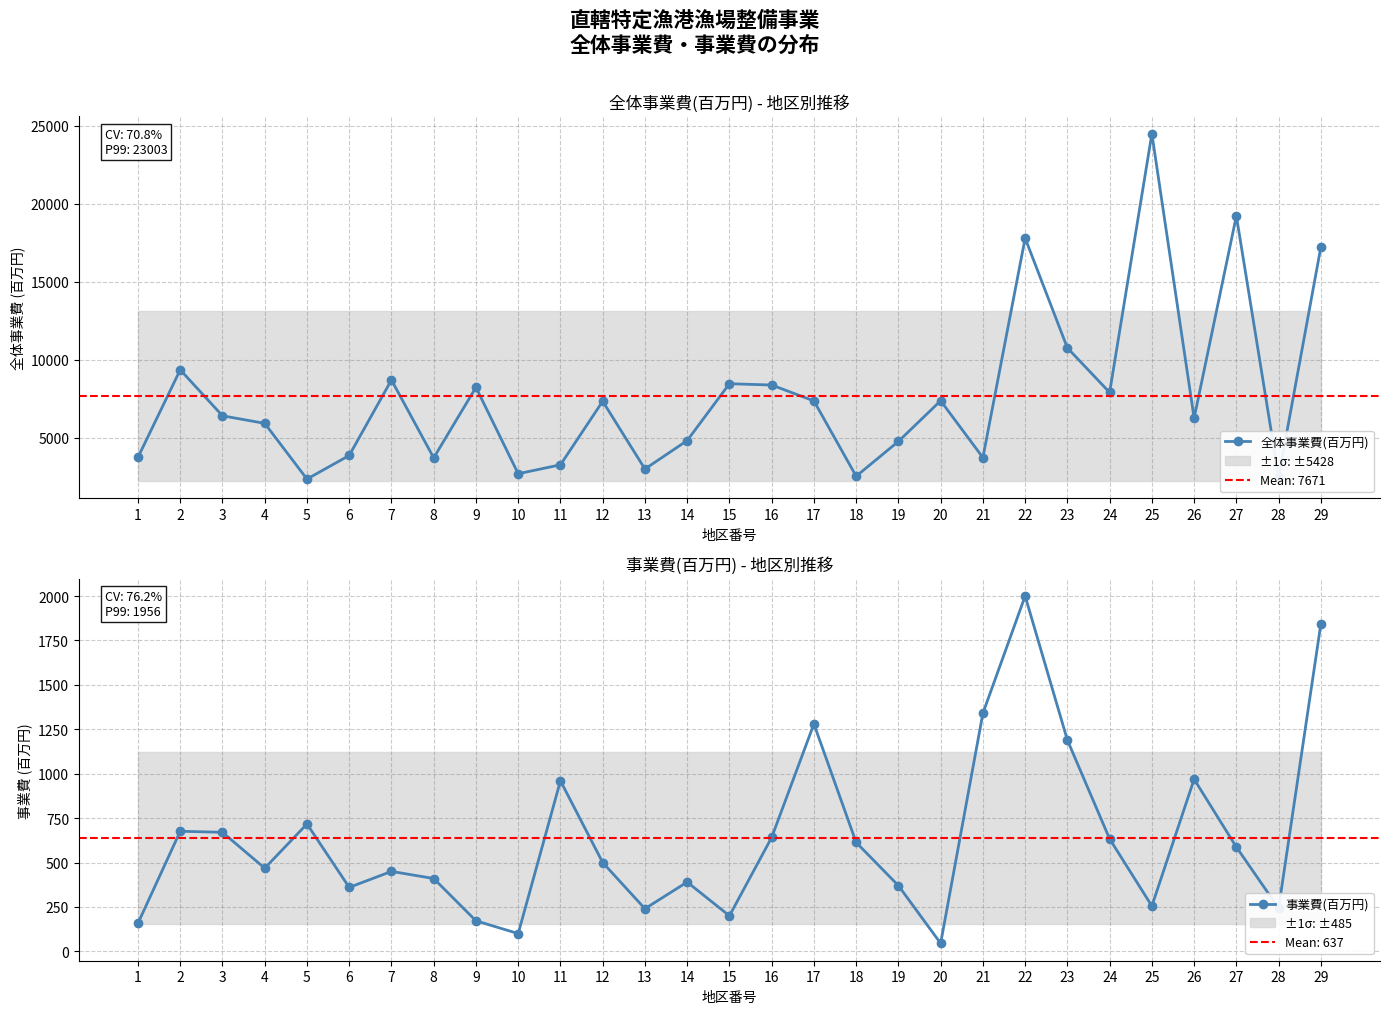

At which label does 事業費(百万円) reach its peak?

22